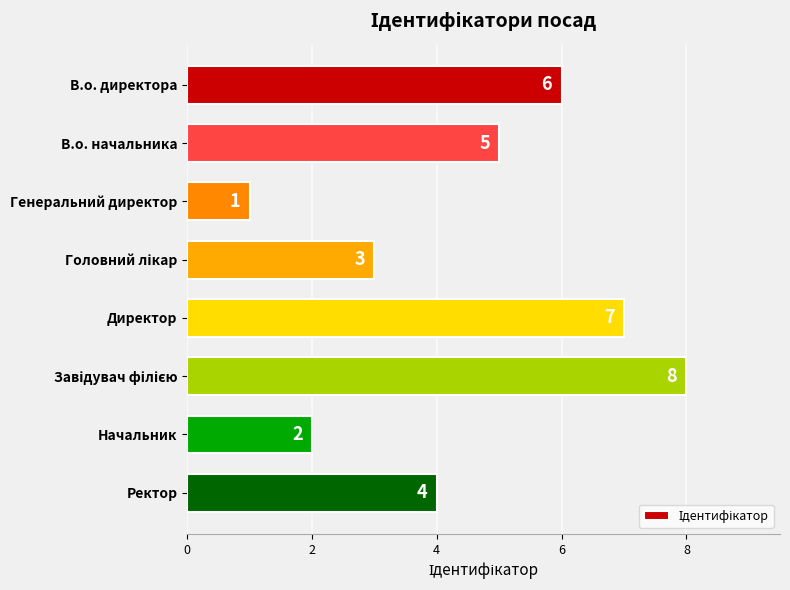

Between В.о. директора and Генеральний директор, which is larger?

В.о. директора